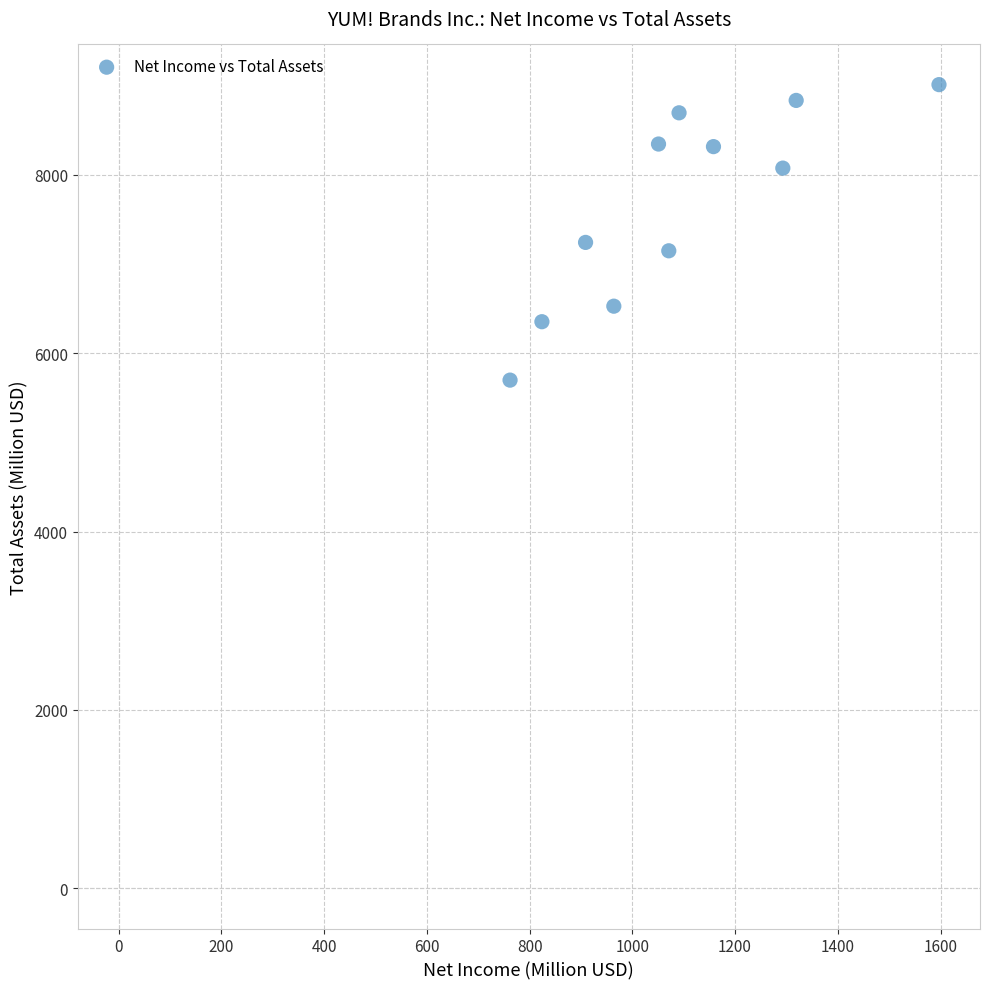

What is the average X value?

1094